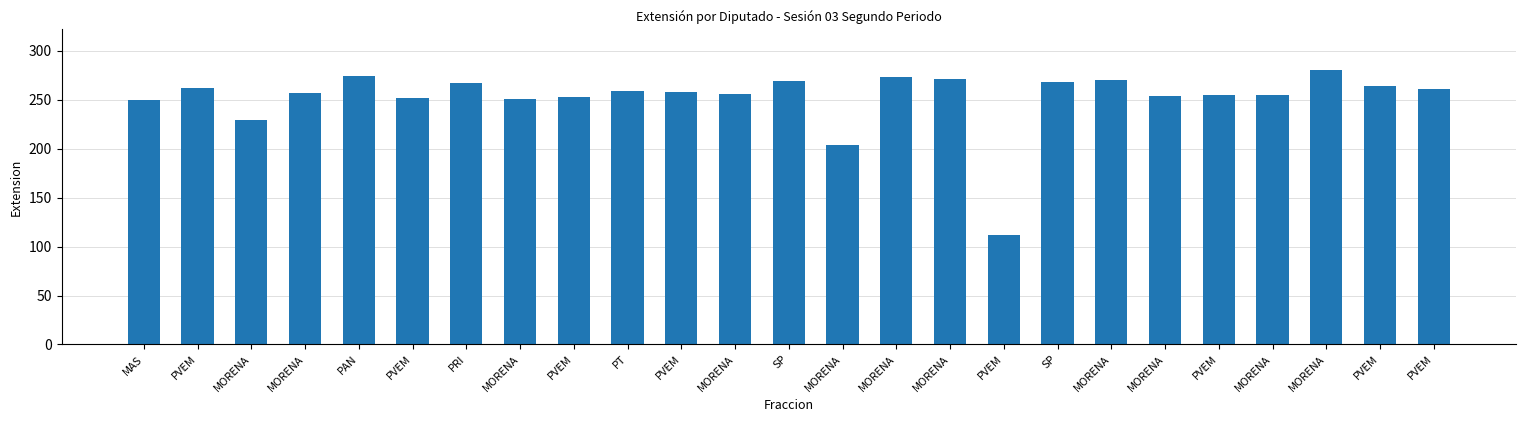

Are the bars horizontal?

No